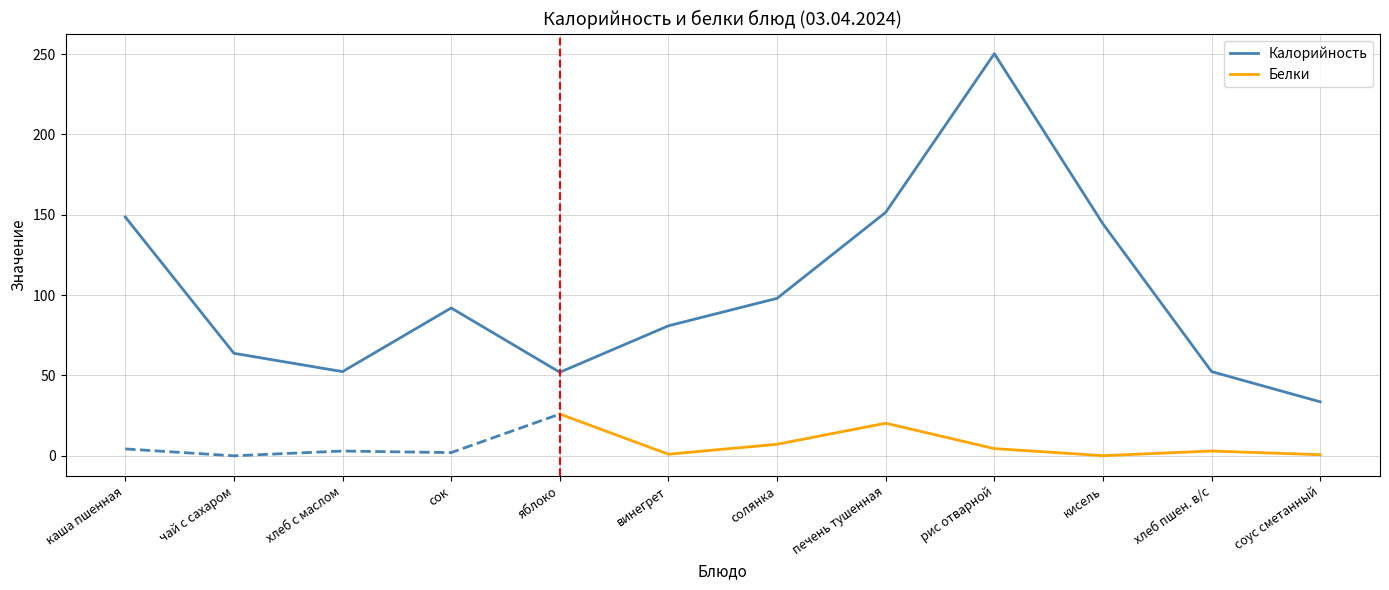

Does the chart have visible grid lines?

Yes